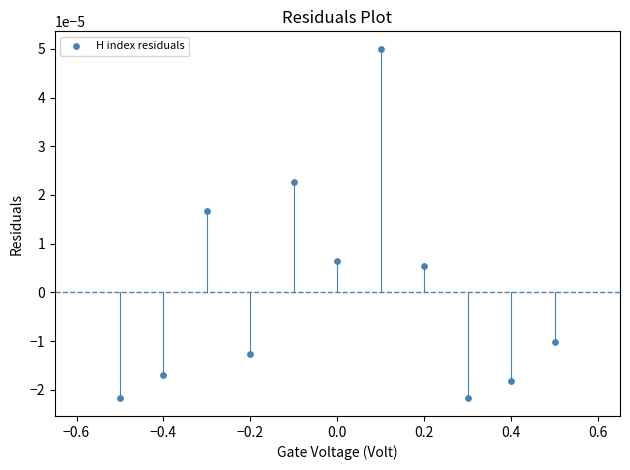

What is the range of X values (max minus min)?

1.0